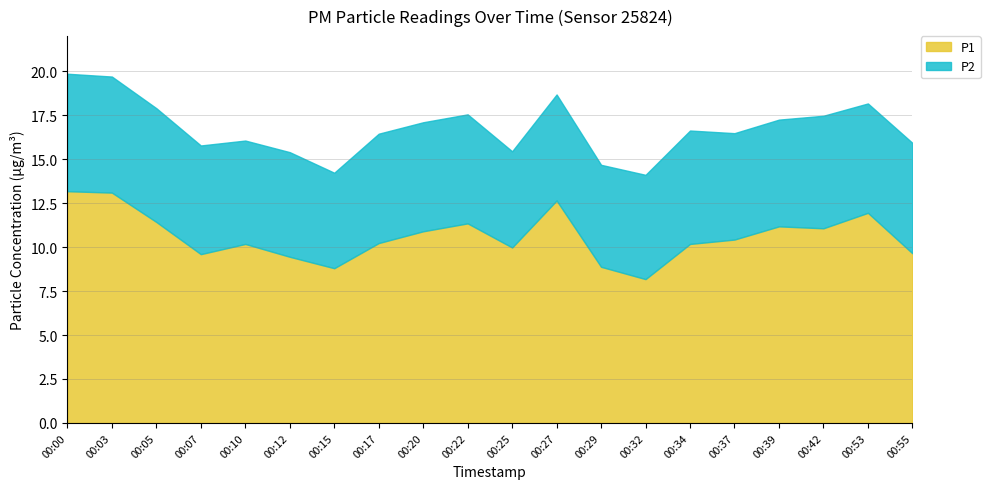

At which label does P1 reach its minimum?

00:32